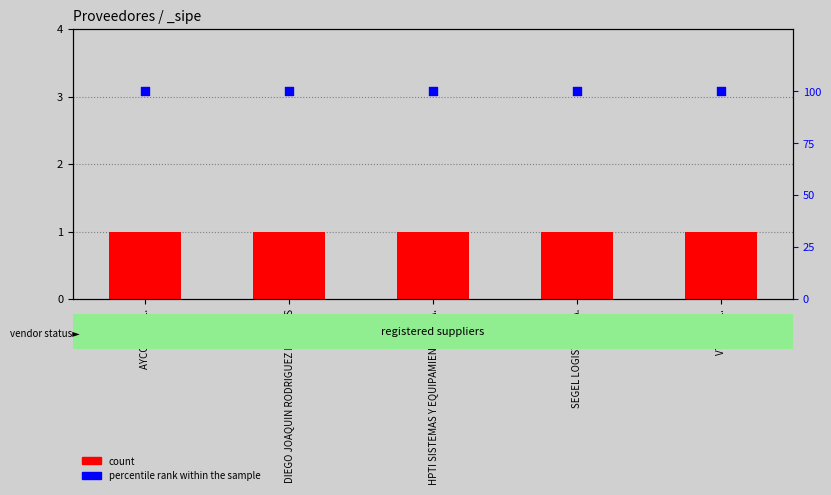

What is the total value across all series at AYCOM S.R.L.?

101